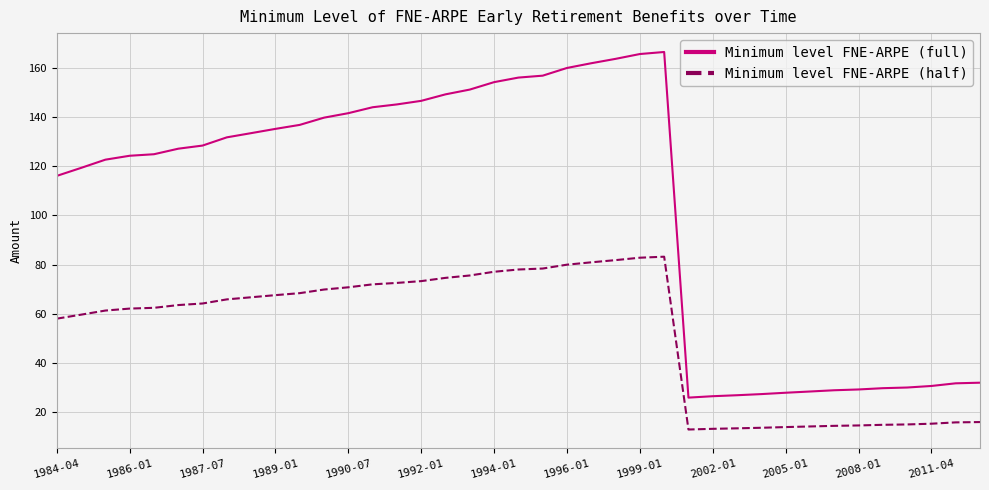

Which series has the largest total across all categories?

Minimum level FNE-ARPE (full)